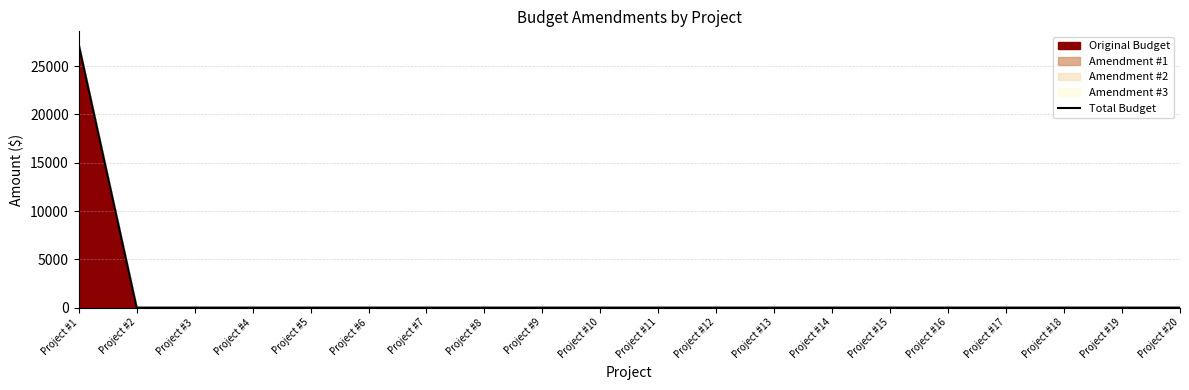

Which has a higher value, Project #12 or Project #10?

Project #12